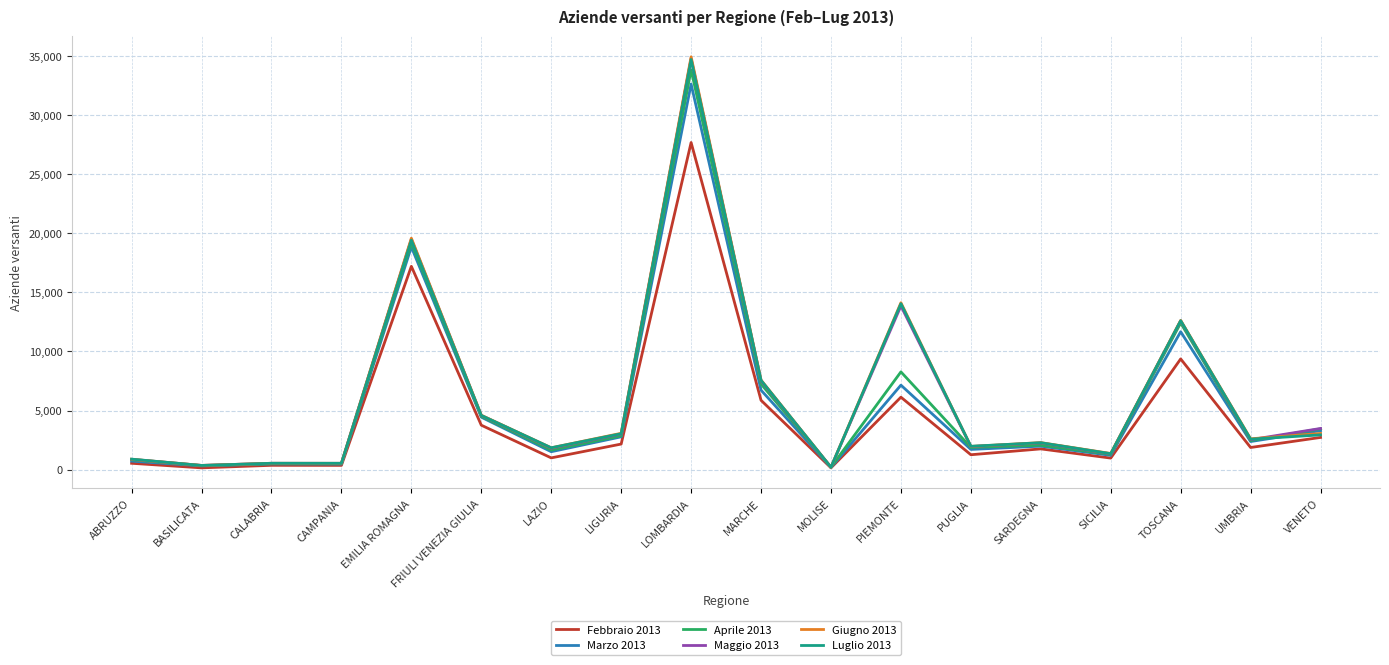

What is the total value across all series at SICILIA?

7531